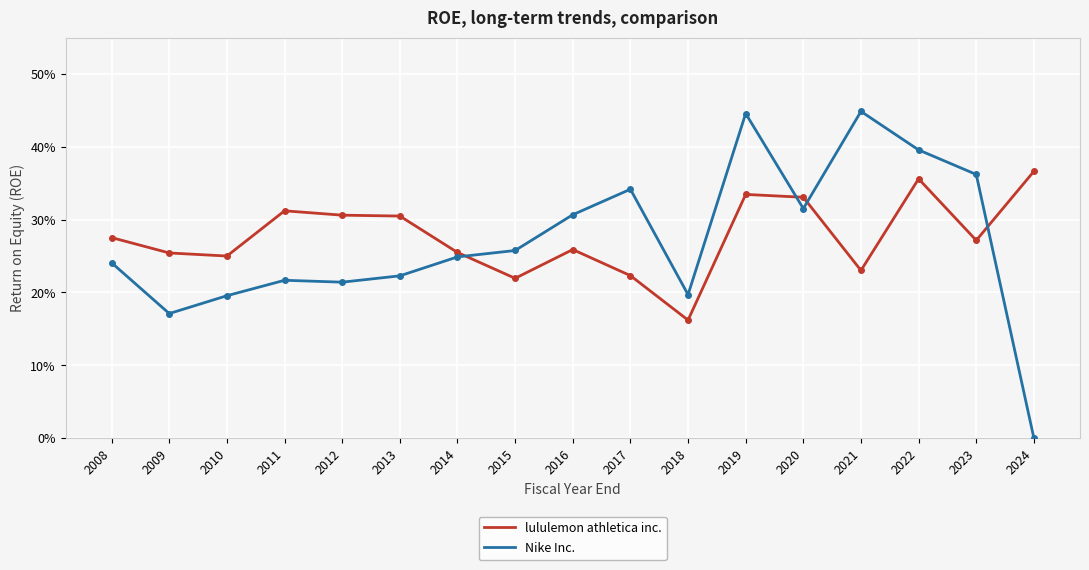

Does the chart have visible grid lines?

Yes